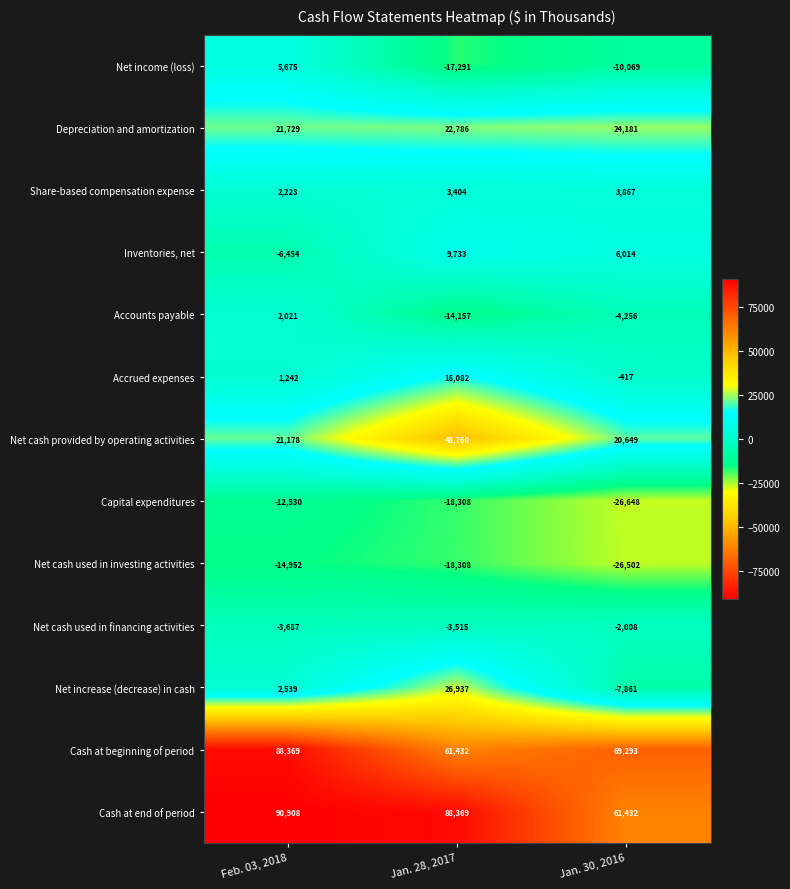

At Feb. 03, 2018, list the series in order from smallest to largest.

Net cash used in investing activities, Capital expenditures, Inventories, net, Net cash used in financing activities, Accrued expenses, Accounts payable, Share-based compensation expense, Net increase (decrease) in cash, Net income (loss), Net cash provided by operating activities, Depreciation and amortization, Cash at beginning of period, Cash at end of period